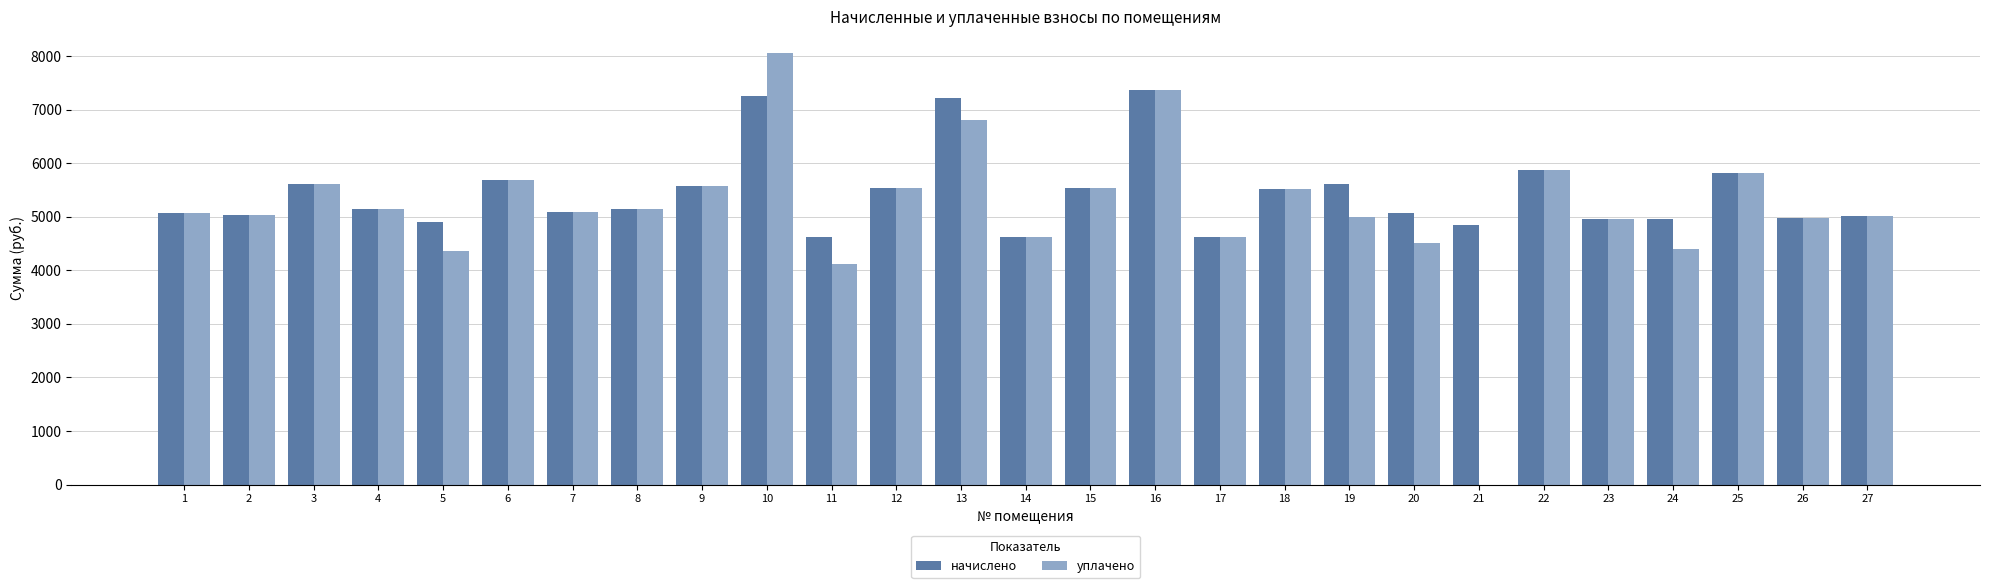

What is the total value across all series at 21?

4838.4